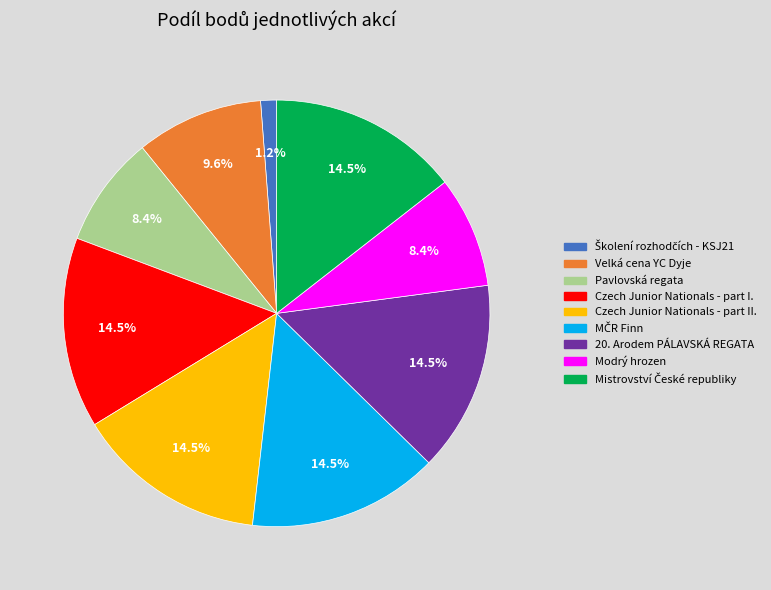

Does any single category account for the majority?

No